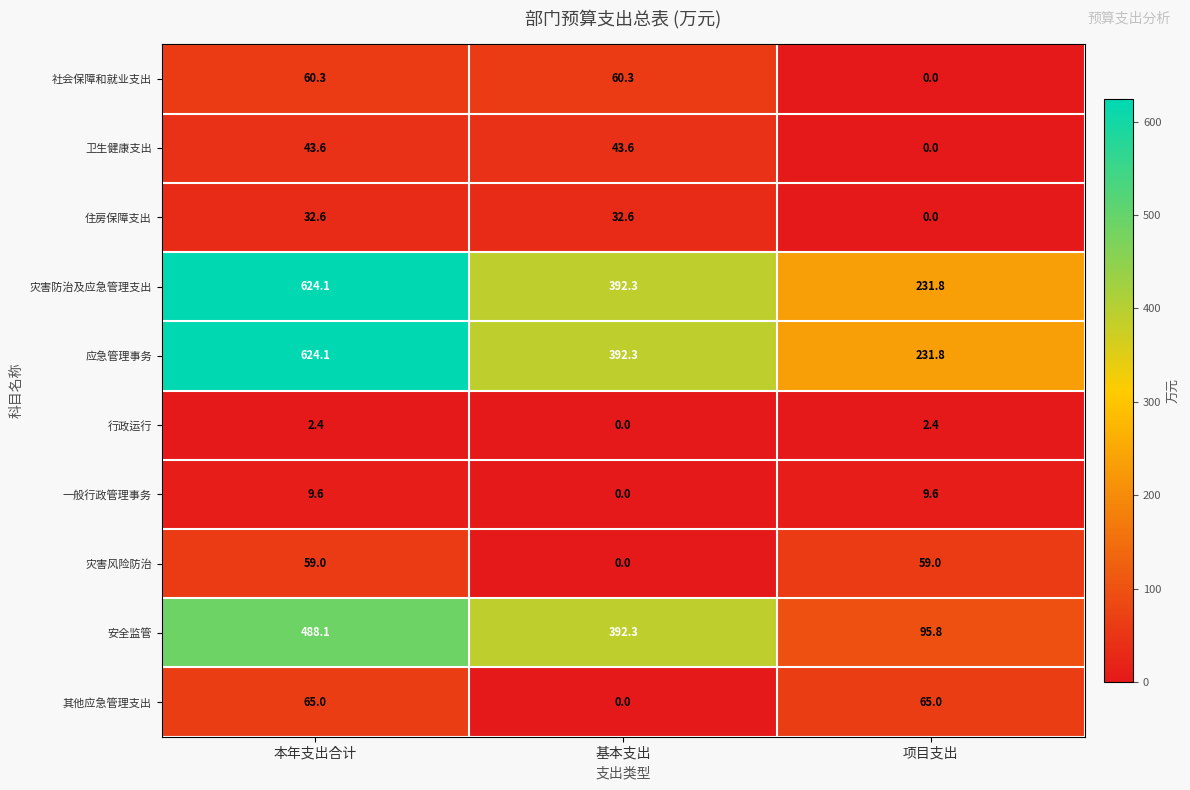

Reading left to right, what are all the values shown in this chart?

社会保障和就业支出: 本年支出合计=60.3	基本支出=60.3	项目支出=0.0
卫生健康支出: 本年支出合计=43.6	基本支出=43.6	项目支出=0.0
住房保障支出: 本年支出合计=32.6	基本支出=32.6	项目支出=0.0
灾害防治及应急管理支出: 本年支出合计=624.1	基本支出=392.3	项目支出=231.8
应急管理事务: 本年支出合计=624.1	基本支出=392.3	项目支出=231.8
行政运行: 本年支出合计=2.4	基本支出=0.0	项目支出=2.4
一般行政管理事务: 本年支出合计=9.6	基本支出=0.0	项目支出=9.6
灾害风险防治: 本年支出合计=59.0	基本支出=0.0	项目支出=59.0
安全监管: 本年支出合计=488.1	基本支出=392.3	项目支出=95.8
其他应急管理支出: 本年支出合计=65.0	基本支出=0.0	项目支出=65.0